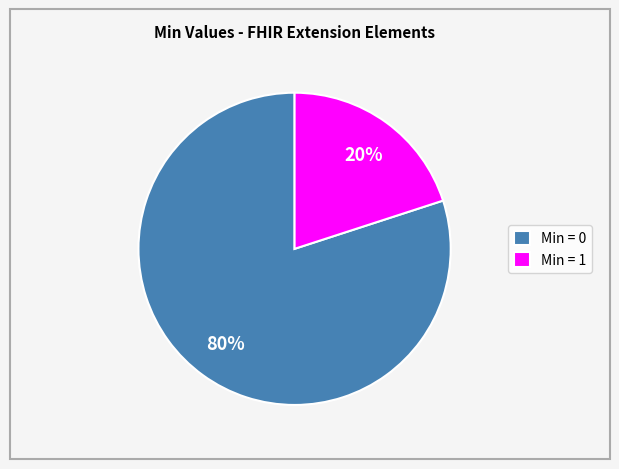

What is the largest slice in the pie chart?

Min = 0